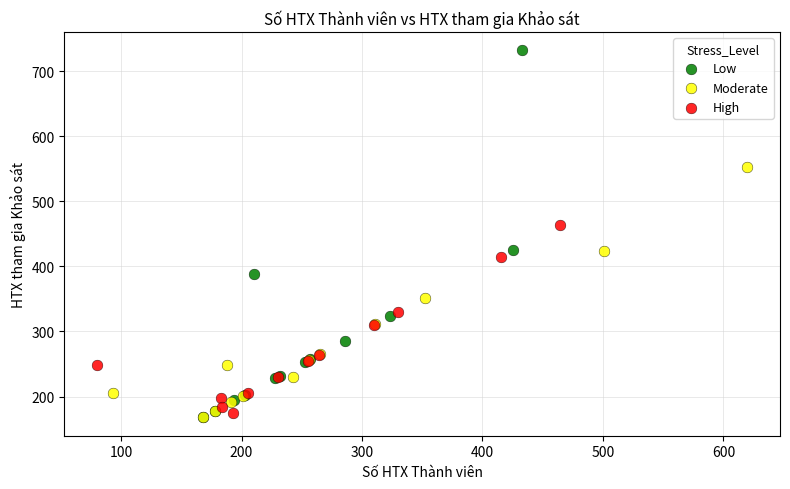

Which series reaches the maximum Y coordinate?

Low